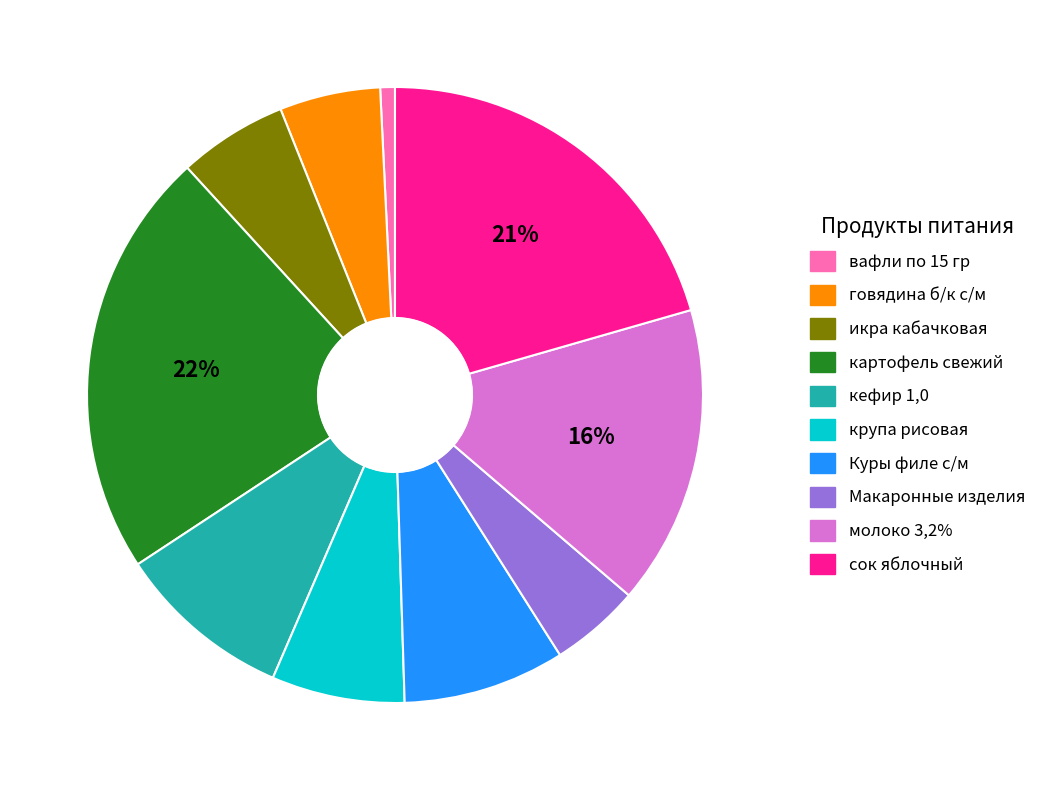

Count the number of slices in the pie.

10